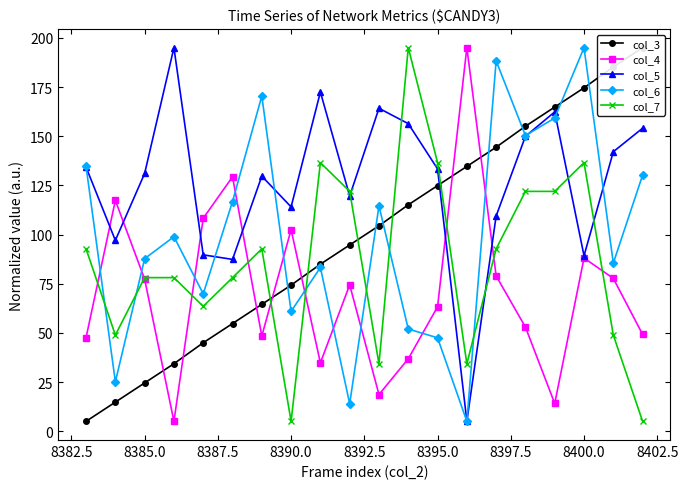

What are all the series names shown in the legend?

col_3, col_4, col_5, col_6, col_7